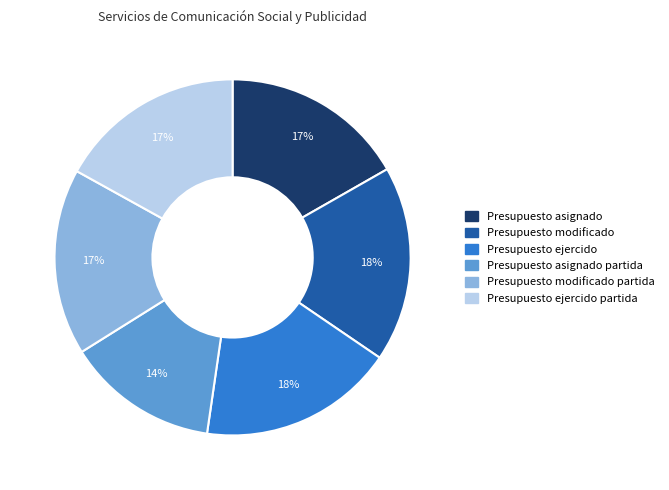

How many slices are in this pie chart?

6